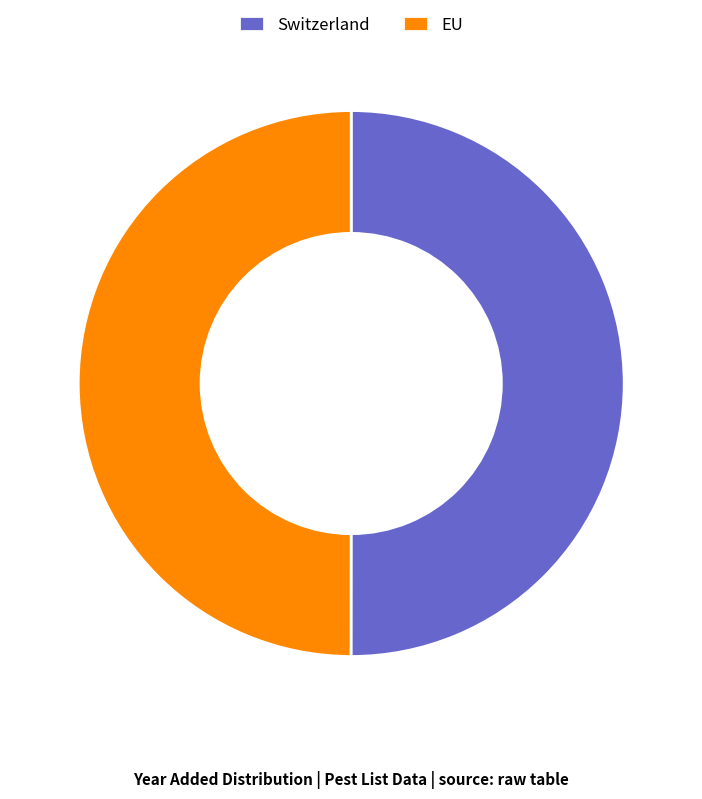

True or false: Switzerland accounts for 36% of the total.

False